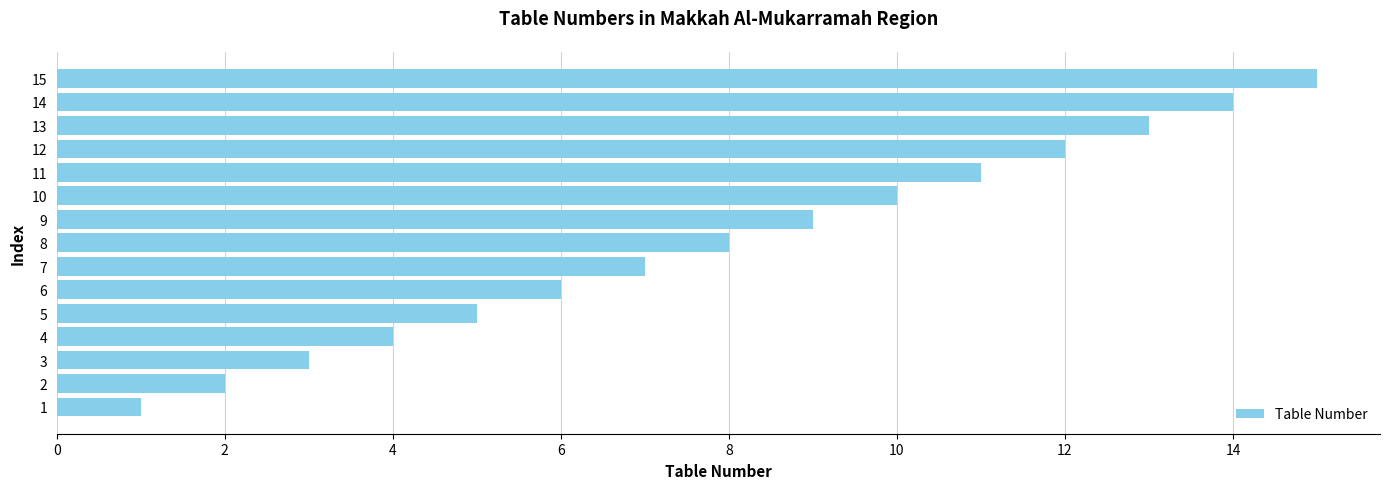

What is the change in value from 2 to 12?

+10